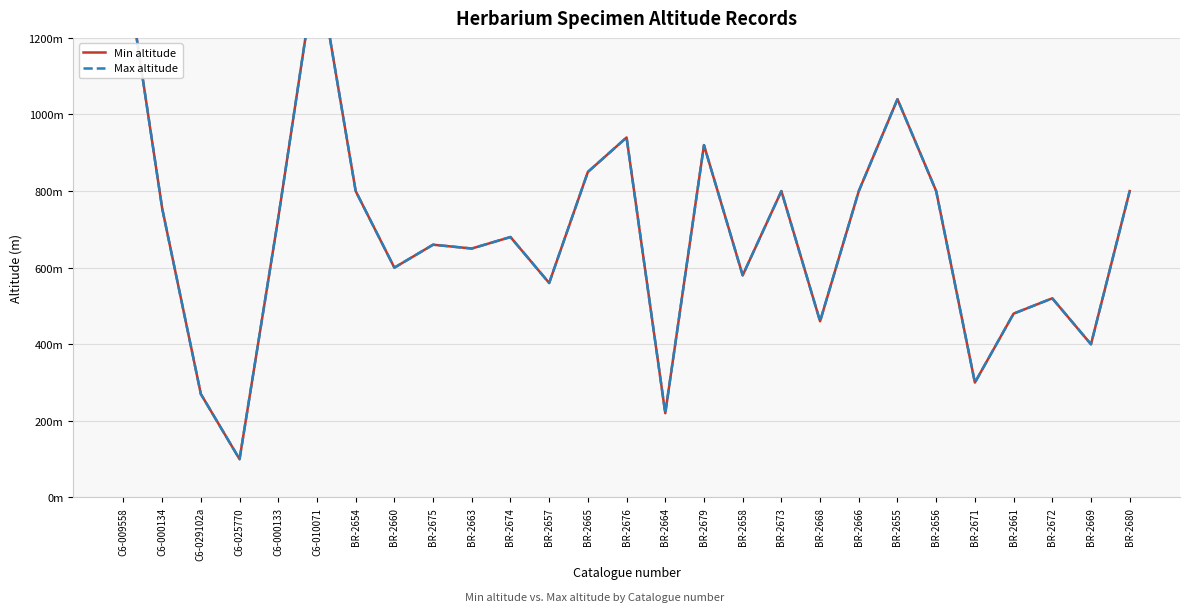

How many data points in Min altitude are less than 680?

13